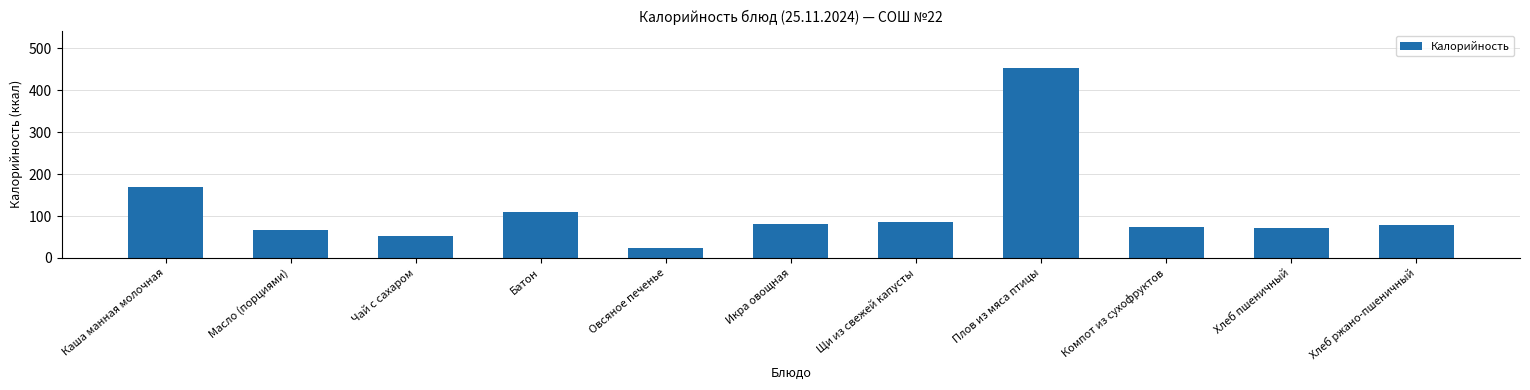

Where is the data nearest to the value 238?

Каша манная молочная